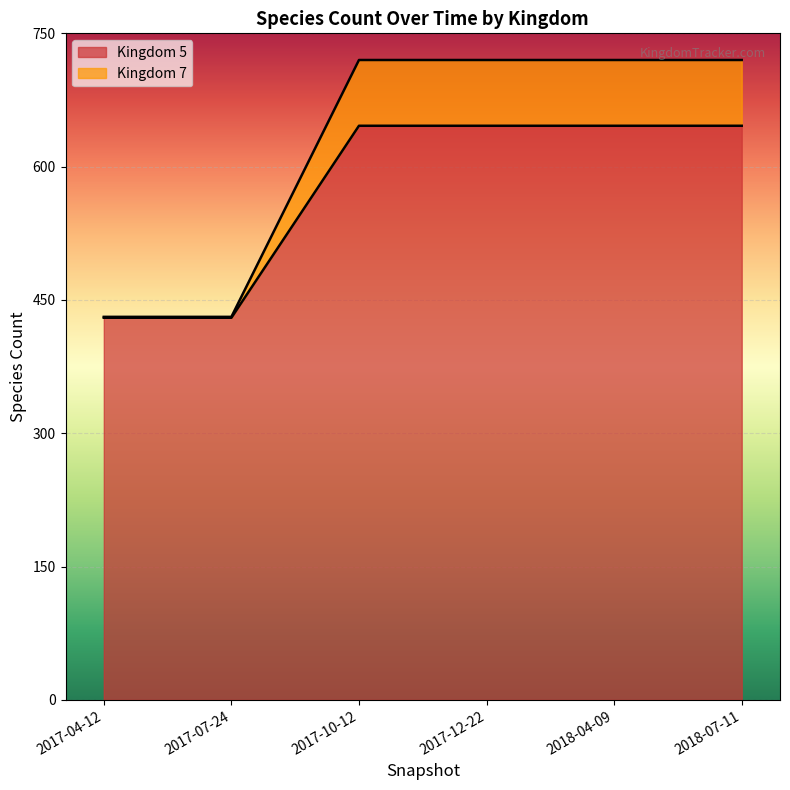

What is the maximum value for Kingdom 7?

720